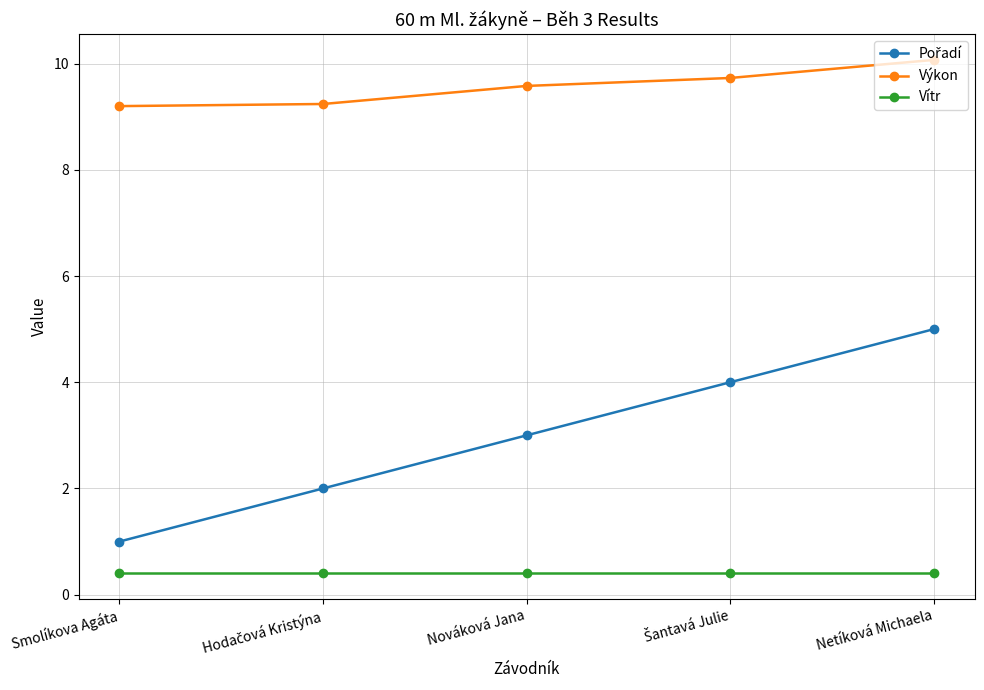

Which series has the largest total across all categories?

Výkon